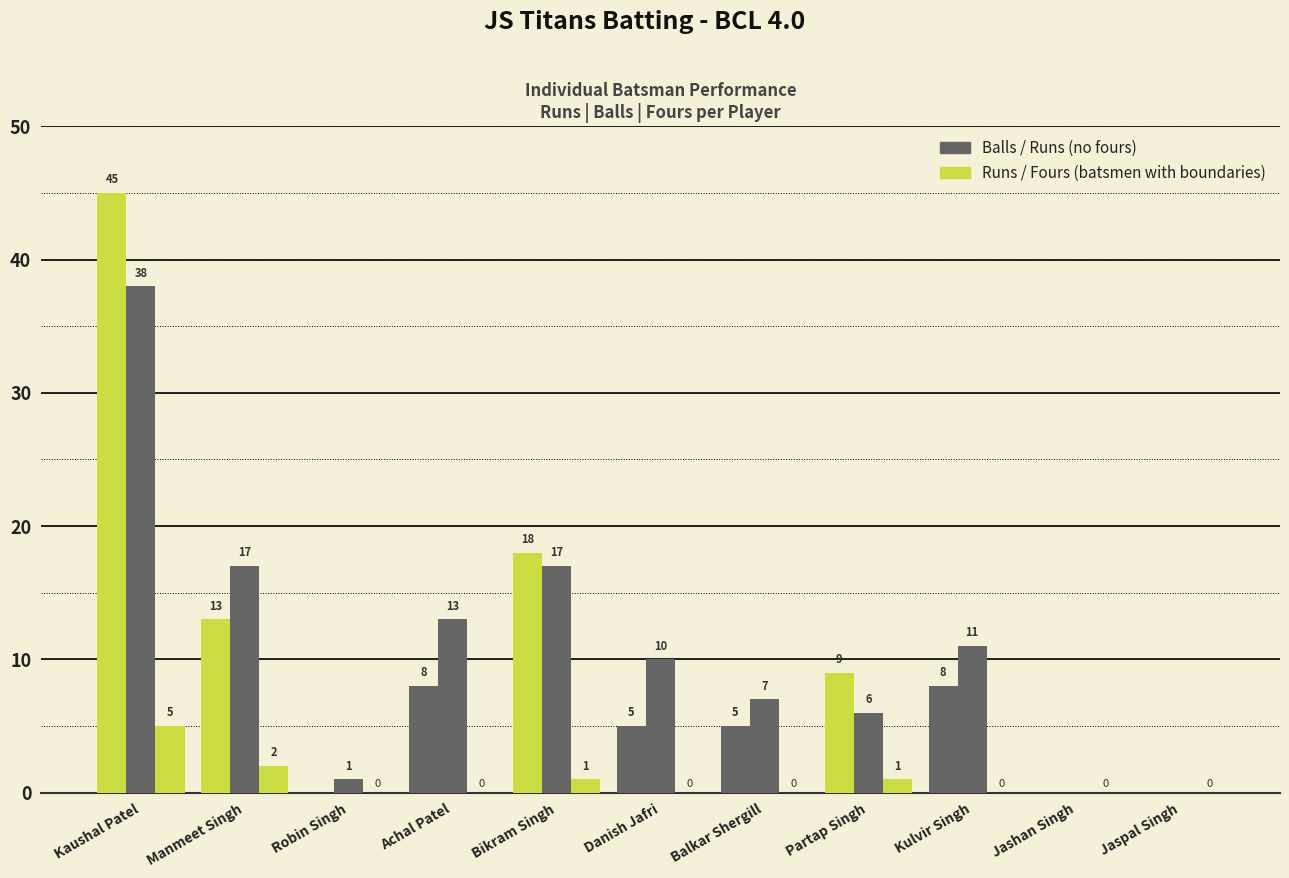

Are the bars grouped side by side (vs. stacked)?

Yes